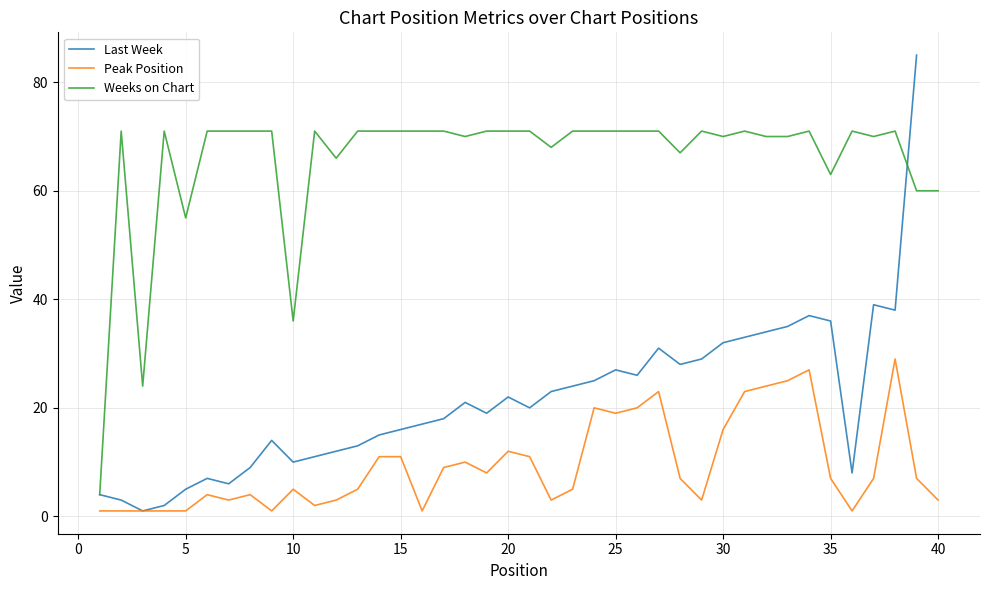

What are all the series names shown in the legend?

Last Week, Peak Position, Weeks on Chart